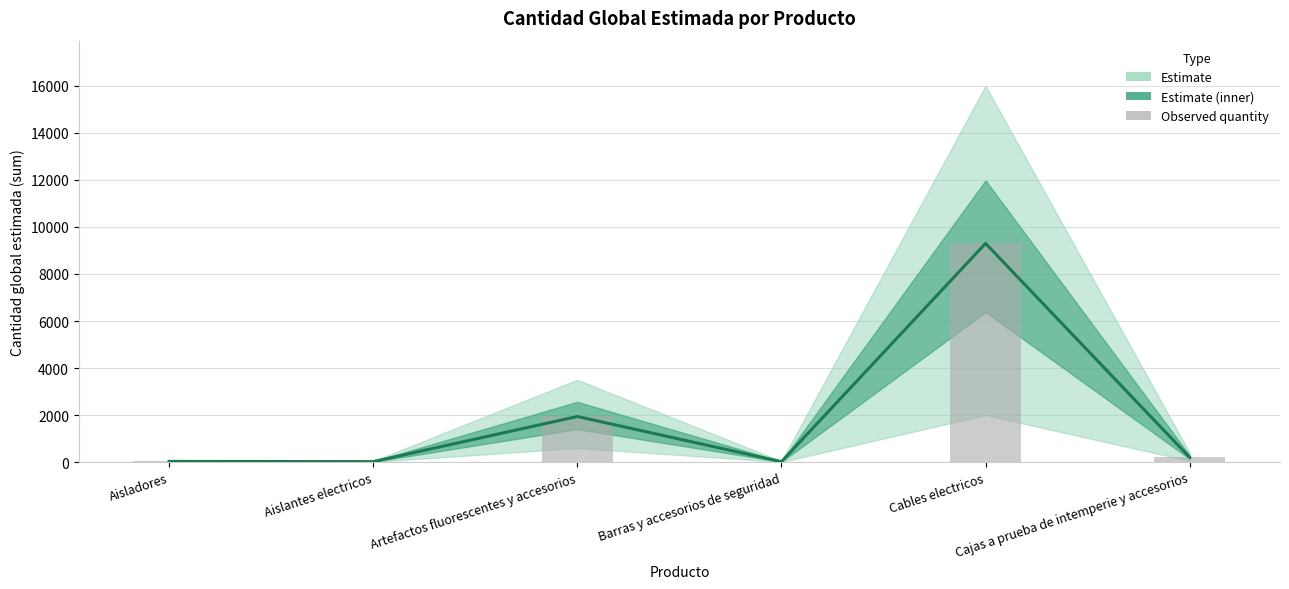

Which category has the lowest value in the Observed quantity series?

Barras y accesorios de seguridad